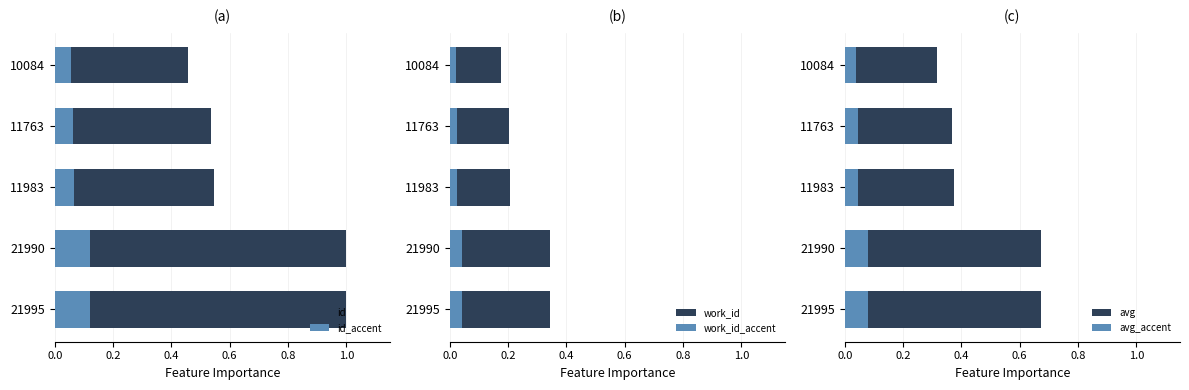

Does the chart contain any negative values?

No